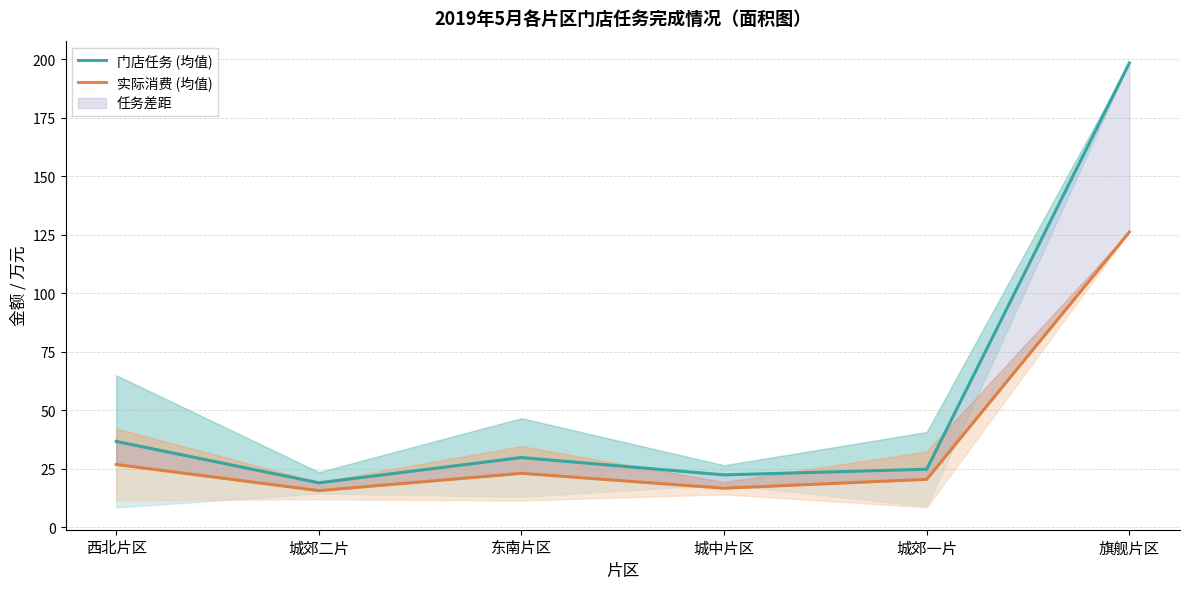

Rank the series at 城郊二片 from highest to lowest value.

门店任务 (均值), 实际消费 (均值)